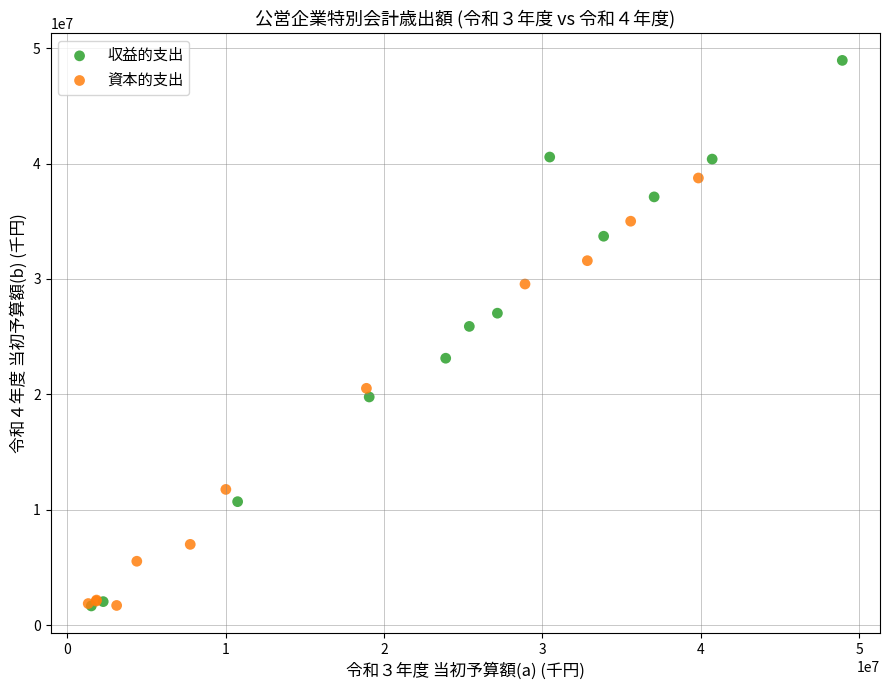

Which series has the largest Y range (max minus min)?

収益的支出